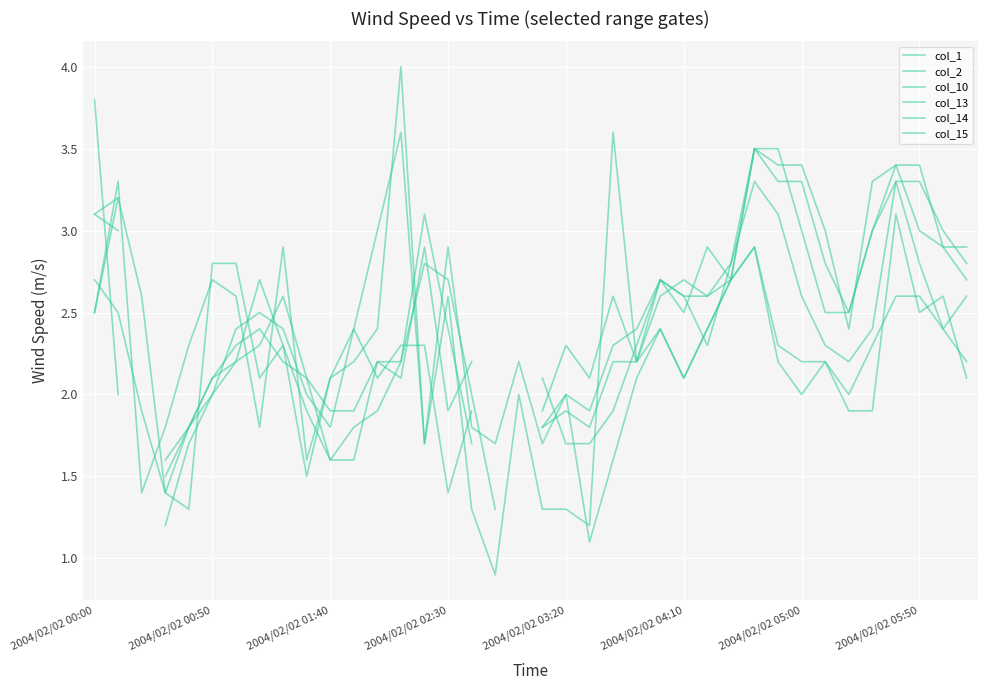

At which category does col_13 reach its first local valley?

13